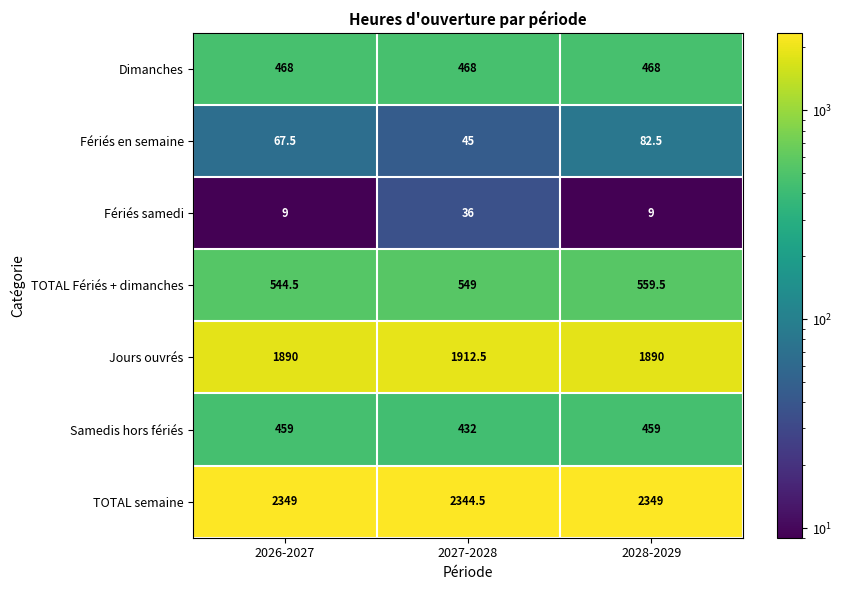

Is it true that Dimanches equals 249.7 at 2027-2028?

False